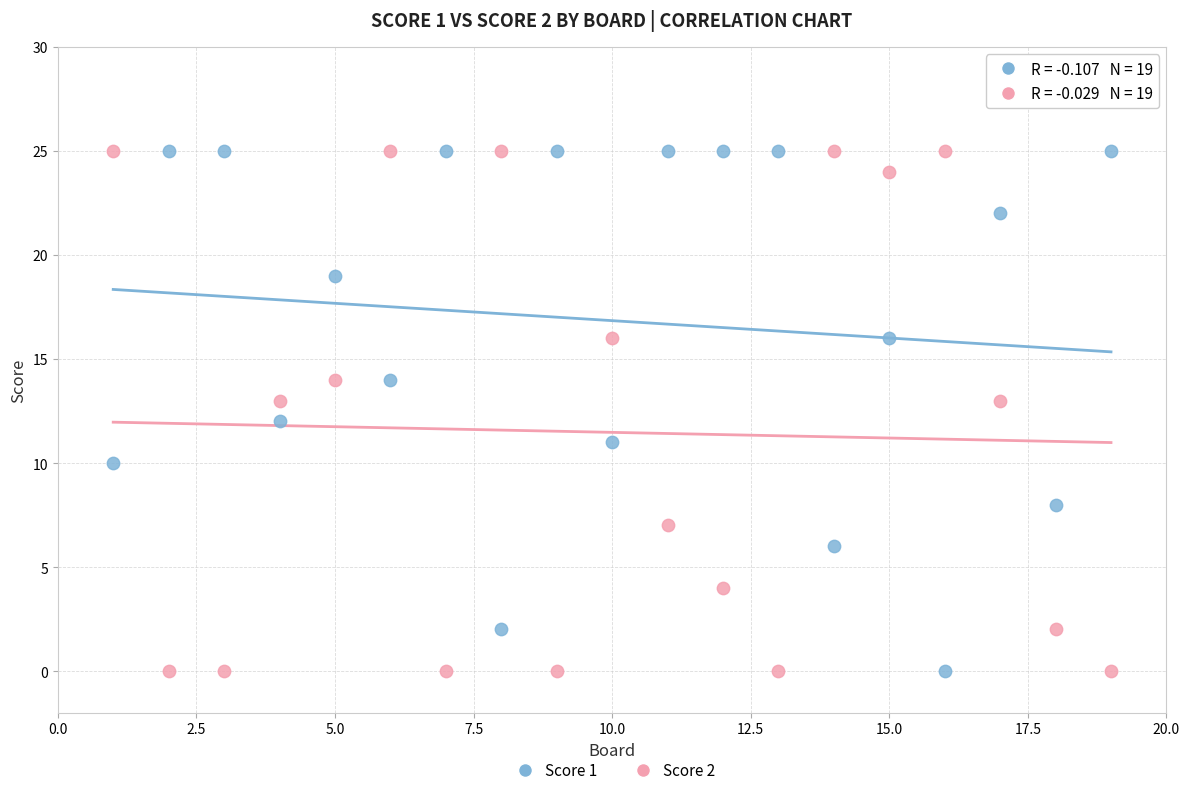

What is the X range (max minus min) for the scatter plot?

18